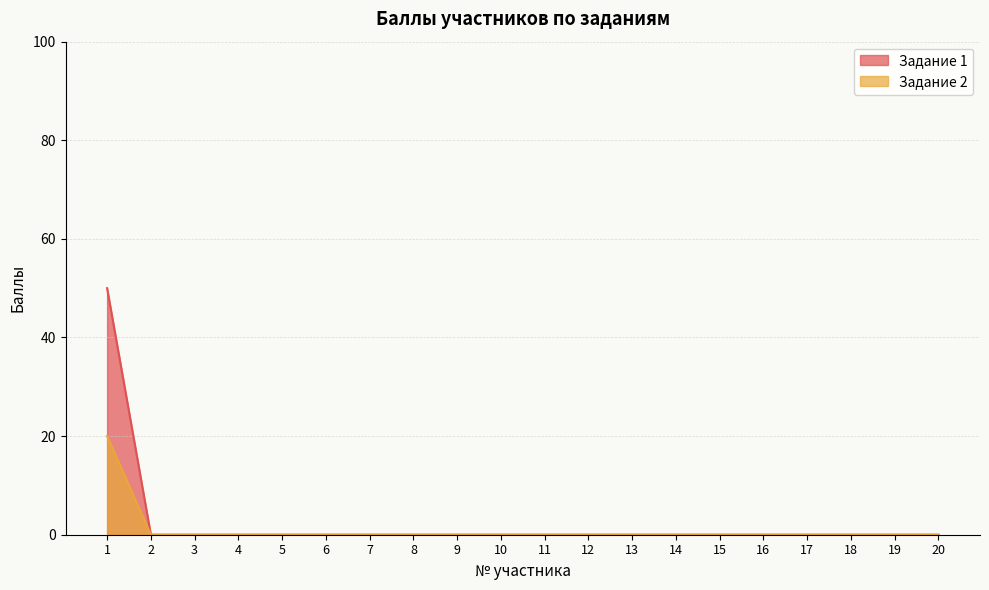

True or false: Задание 2 has more than 0 points higher than both neighbors.

False